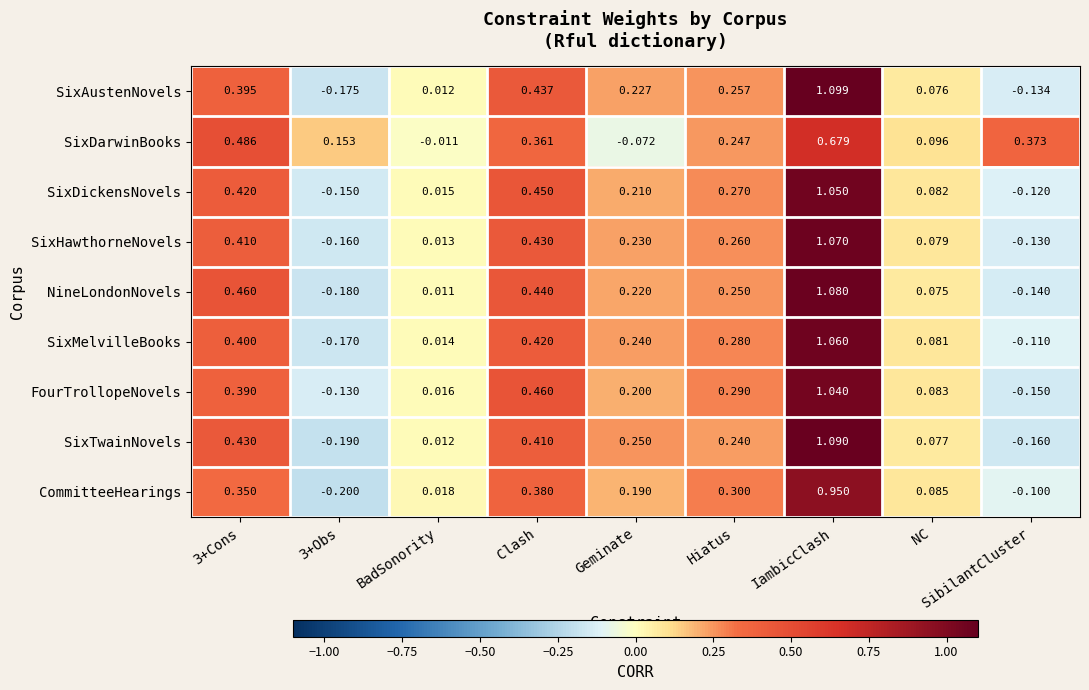

Rank the series by their maximum value, from lowest to highest.

SixDarwinBooks, CommitteeHearings, FourTrollopeNovels, SixDickensNovels, SixMelvilleBooks, SixHawthorneNovels, NineLondonNovels, SixTwainNovels, SixAustenNovels